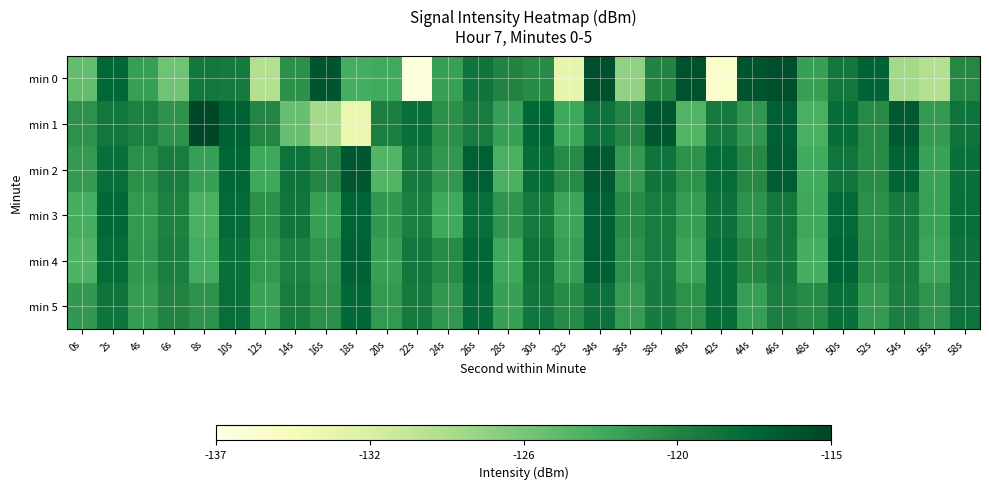

List the series in order of their peak value, highest first.

min 1, min 0, min 2, min 4, min 3, min 5